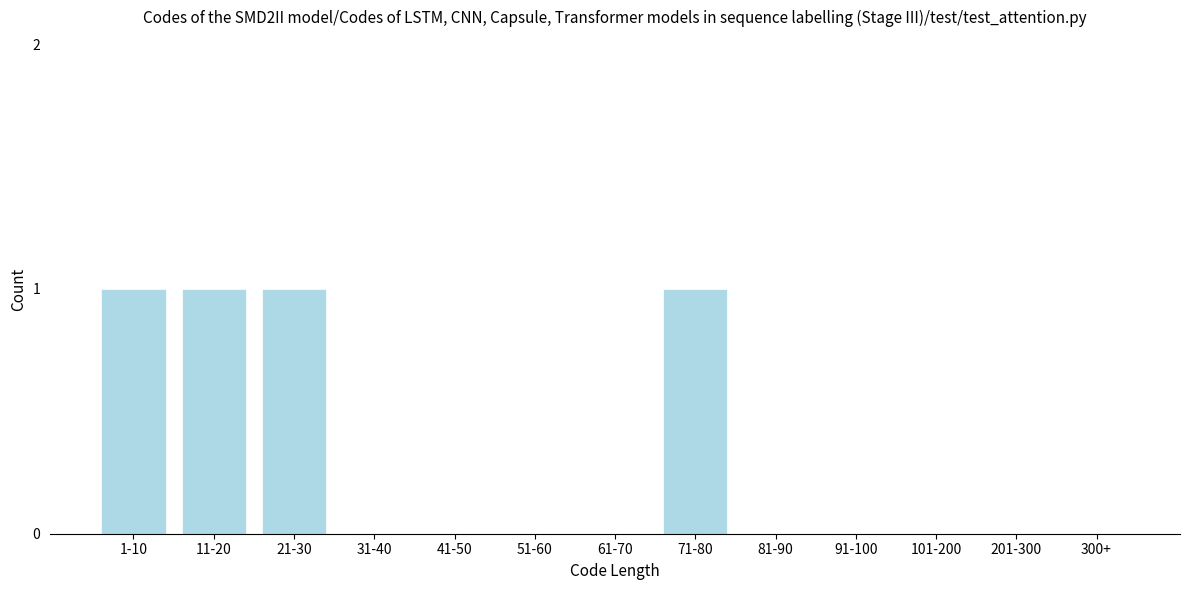

Reading left to right, transcribe all the data shown in this chart.

1-10=1	11-20=1	21-30=1	31-40=0	41-50=0	51-60=0	61-70=0	71-80=1	81-90=0	91-100=0	101-200=0	201-300=0	300+=0